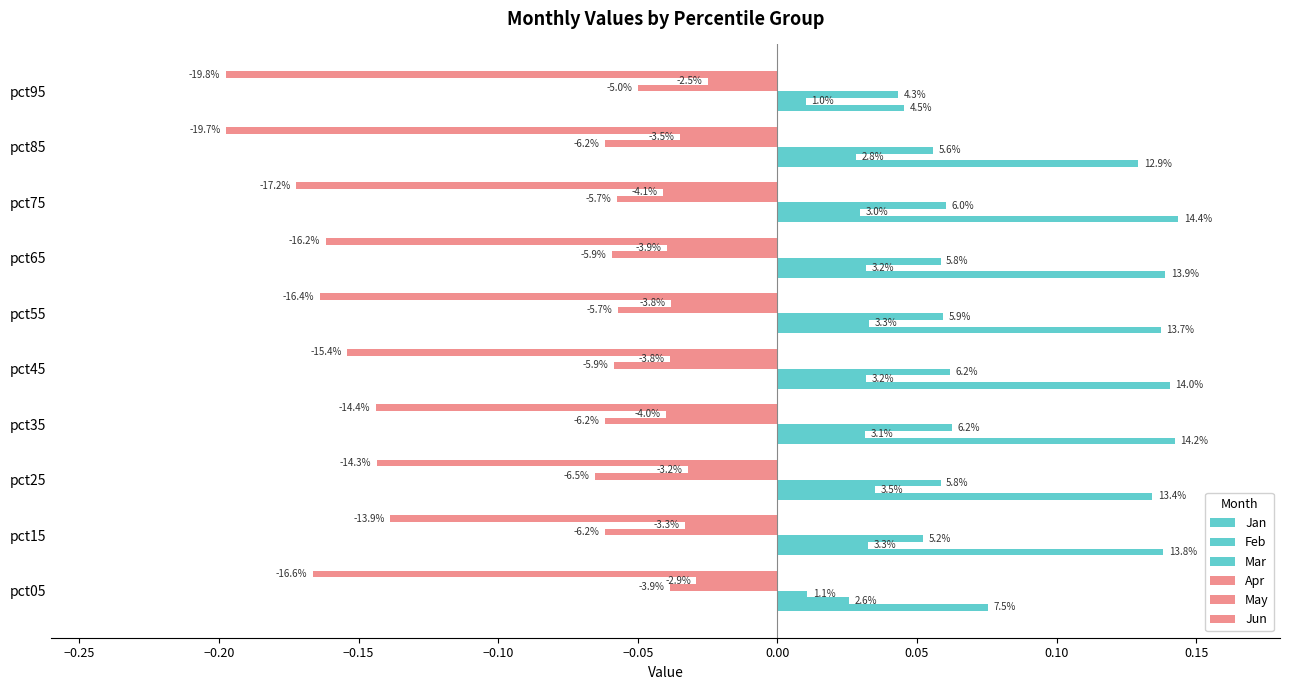

What position from the right is 0.05?

3